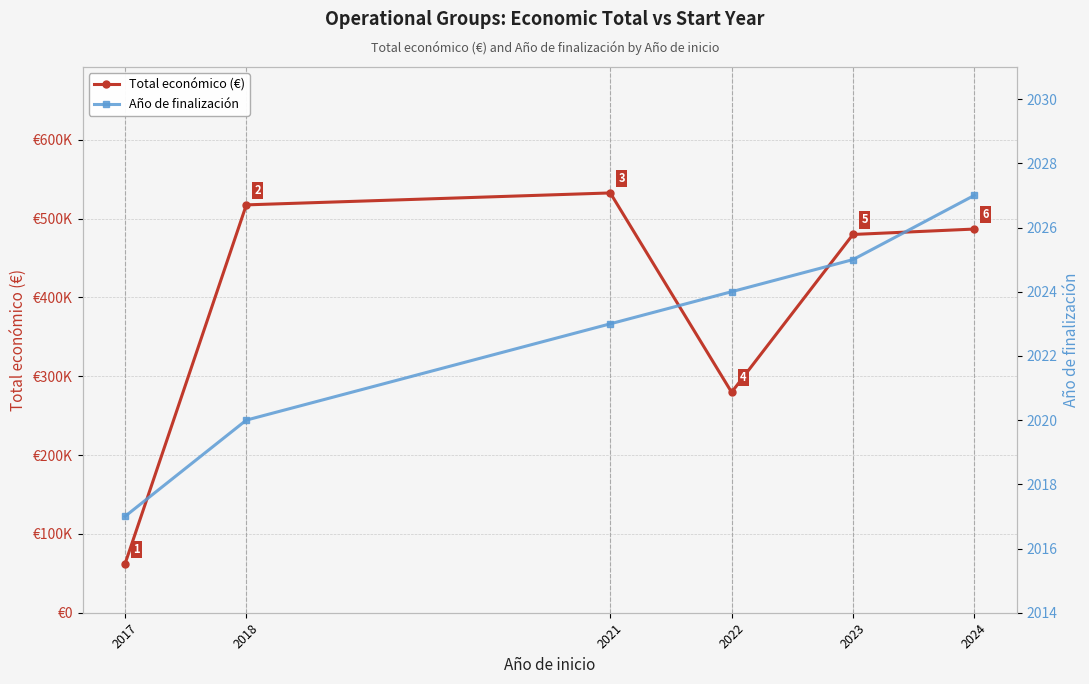

Which series has the largest range (max minus min)?

Total económico (€)